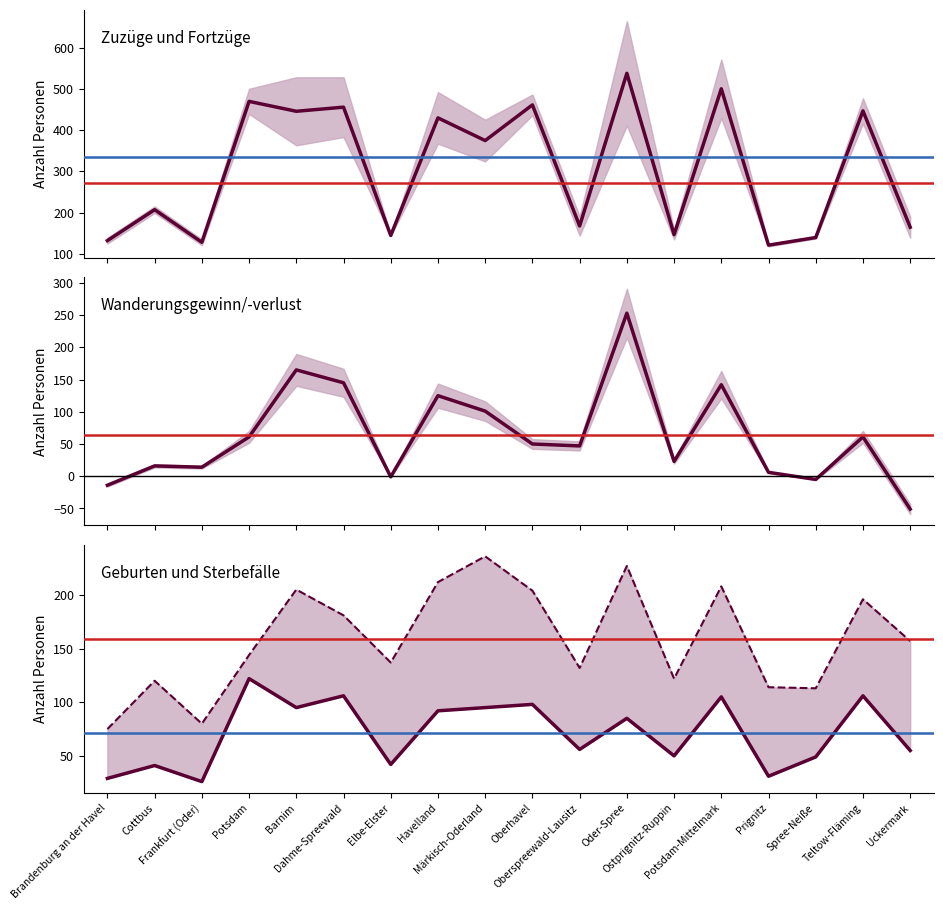

Does the chart display data point markers on the line(s)?

No